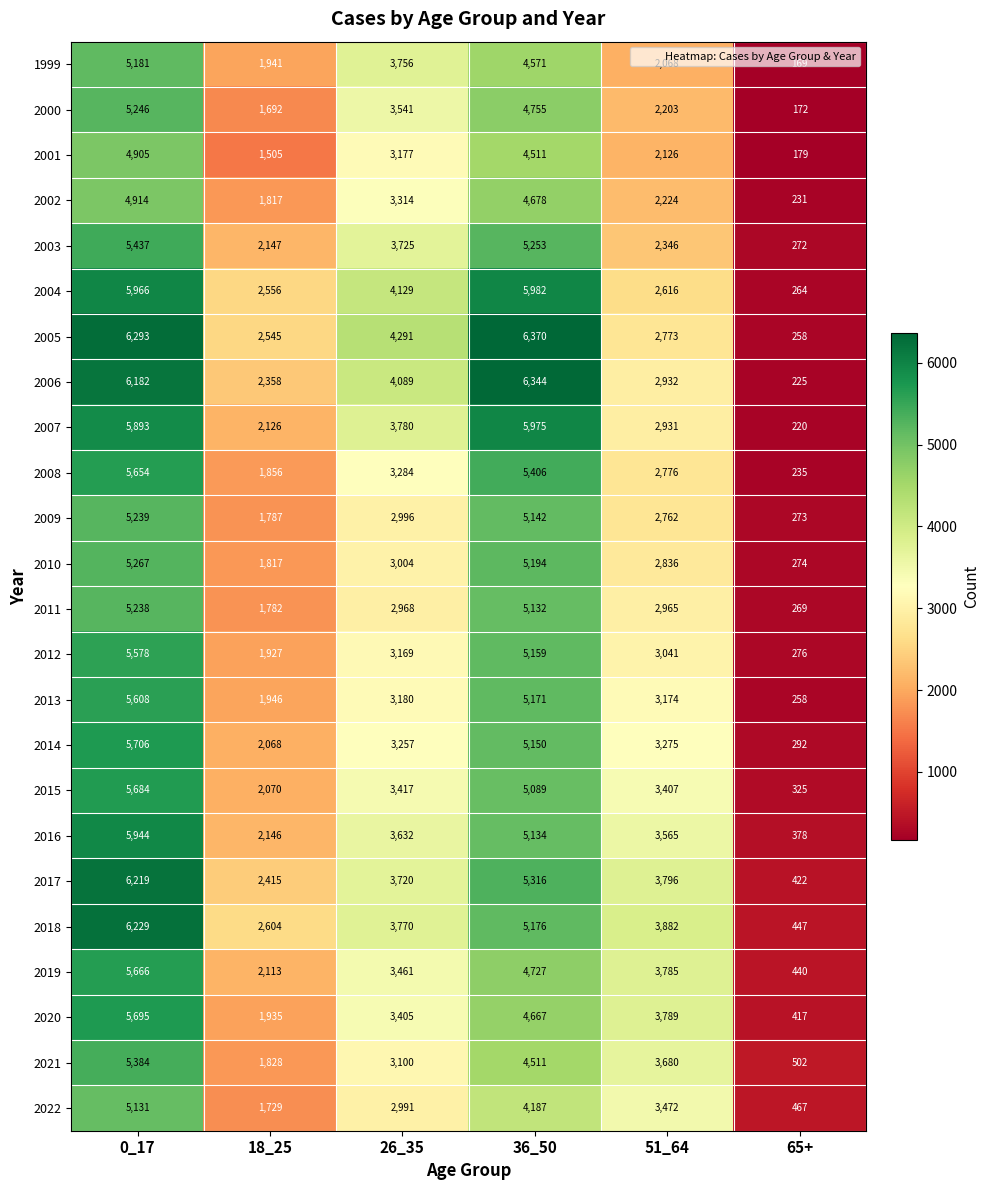

Is it true that 2002 equals 8367 at 0_17?

False